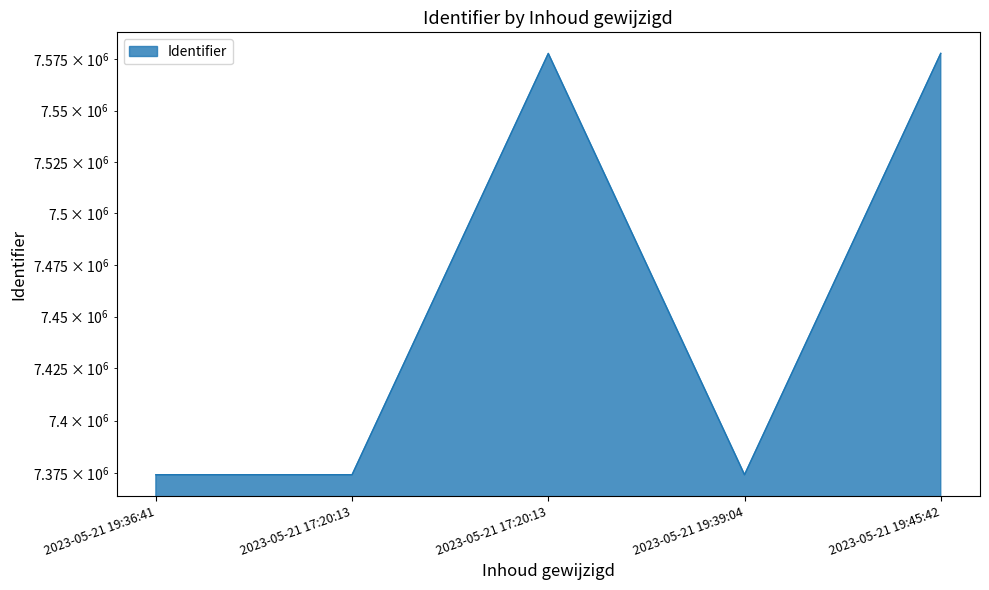

What is the label of the 5th point from the right?

2023-05-21 19:36:41